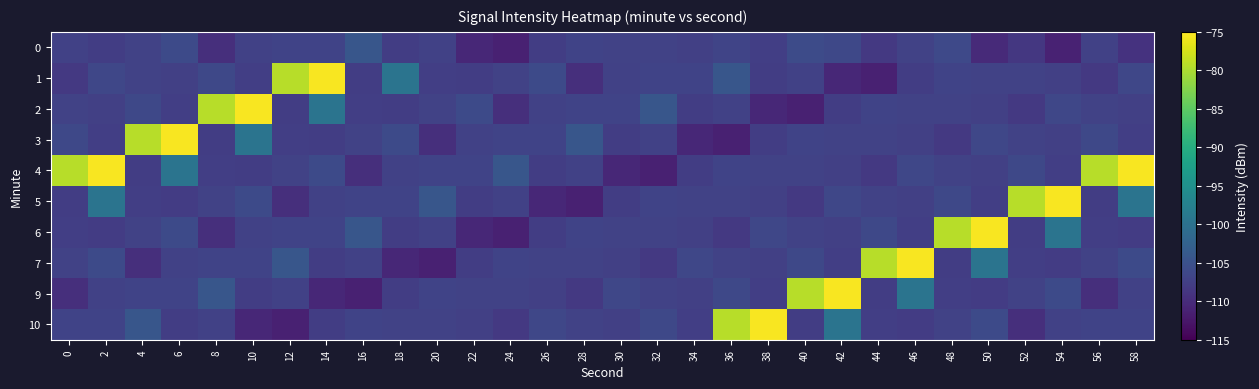

Reading left to right, transcribe all the data shown in this chart.

0: 0=-107.3	2=-107.8	4=-107.1	6=-106.0	8=-109.5	10=-107.3	12=-107.0	14=-107.0	16=-104.3	18=-107.7	20=-107.2	22=-110.6	24=-111.4	26=-107.7	28=-107.0	30=-107.1	32=-107.1	34=-107.4	36=-106.8	38=-107.6	40=-105.8	42=-106.4	44=-108.3	46=-107.1	48=-106.1	50=-110.2	52=-108.5	54=-111.2	56=-107.3	58=-109.1
1: 0=-108.4	2=-106.5	4=-107.1	6=-107.4	8=-106.4	10=-107.6	12=-79.3	14=-75.4	16=-107.8	18=-99.7	20=-107.6	22=-107.8	24=-107.1	26=-106.0	28=-109.5	30=-107.3	32=-107.0	34=-107.0	36=-104.3	38=-107.7	40=-107.2	42=-110.6	44=-111.4	46=-107.7	48=-107.0	50=-107.1	52=-107.1	54=-107.4	56=-108.4	58=-106.5
2: 0=-107.1	2=-107.4	4=-106.4	6=-107.6	8=-79.3	10=-75.4	12=-107.8	14=-99.7	16=-107.6	18=-107.8	20=-107.1	22=-106.0	24=-109.5	26=-107.3	28=-107.0	30=-107.0	32=-104.3	34=-107.7	36=-107.2	38=-110.6	40=-111.4	42=-107.7	44=-107.0	46=-107.1	48=-107.1	50=-107.4	52=-108.4	54=-106.5	56=-107.1	58=-107.4
3: 0=-106.4	2=-107.6	4=-79.3	6=-75.4	8=-107.8	10=-99.7	12=-107.6	14=-107.8	16=-107.1	18=-106.0	20=-109.5	22=-107.3	24=-107.0	26=-107.0	28=-104.3	30=-107.7	32=-107.2	34=-110.6	36=-111.4	38=-107.7	40=-107.0	42=-107.1	44=-107.1	46=-107.4	48=-108.4	50=-106.5	52=-107.1	54=-107.4	56=-106.4	58=-107.6
4: 0=-79.3	2=-75.4	4=-107.8	6=-99.7	8=-107.6	10=-107.8	12=-107.1	14=-106.0	16=-109.5	18=-107.3	20=-107.0	22=-107.0	24=-104.3	26=-107.7	28=-107.2	30=-110.6	32=-111.4	34=-107.7	36=-107.0	38=-107.1	40=-107.1	42=-107.4	44=-108.4	46=-106.5	48=-107.1	50=-107.4	52=-106.4	54=-107.6	56=-79.3	58=-75.4
5: 0=-107.8	2=-99.7	4=-107.6	6=-107.8	8=-107.1	10=-106.0	12=-109.5	14=-107.3	16=-107.0	18=-107.0	20=-104.3	22=-107.7	24=-107.2	26=-110.6	28=-111.4	30=-107.7	32=-107.0	34=-107.1	36=-107.1	38=-107.4	40=-108.4	42=-106.5	44=-107.1	46=-107.4	48=-106.4	50=-107.6	52=-79.3	54=-75.4	56=-107.8	58=-99.7
6: 0=-107.6	2=-107.8	4=-107.1	6=-106.0	8=-109.5	10=-107.3	12=-107.0	14=-107.0	16=-104.3	18=-107.7	20=-107.2	22=-110.6	24=-111.4	26=-107.7	28=-107.0	30=-107.1	32=-107.1	34=-107.4	36=-108.4	38=-106.5	40=-107.1	42=-107.4	44=-106.4	46=-107.6	48=-79.3	50=-75.4	52=-107.8	54=-99.7	56=-107.6	58=-107.8
7: 0=-107.1	2=-106.0	4=-109.5	6=-107.3	8=-107.0	10=-107.0	12=-104.3	14=-107.7	16=-107.2	18=-110.6	20=-111.4	22=-107.7	24=-107.0	26=-107.1	28=-107.1	30=-107.4	32=-108.4	34=-106.5	36=-107.1	38=-107.4	40=-106.4	42=-107.6	44=-79.3	46=-75.4	48=-107.8	50=-99.7	52=-107.6	54=-107.8	56=-107.1	58=-106.1
9: 0=-109.5	2=-107.3	4=-107.0	6=-107.0	8=-104.3	10=-107.7	12=-107.2	14=-110.6	16=-111.4	18=-107.7	20=-107.0	22=-107.1	24=-107.1	26=-107.4	28=-108.4	30=-106.5	32=-107.1	34=-107.4	36=-106.4	38=-107.6	40=-79.3	42=-75.4	44=-107.8	46=-99.7	48=-107.6	50=-107.8	52=-107.1	54=-106.1	56=-109.5	58=-107.3
10: 0=-107.0	2=-107.0	4=-104.3	6=-107.7	8=-107.2	10=-110.6	12=-111.4	14=-107.7	16=-107.0	18=-107.1	20=-107.1	22=-107.4	24=-108.4	26=-106.5	28=-107.1	30=-107.4	32=-106.4	34=-107.6	36=-79.3	38=-75.4	40=-107.8	42=-99.7	44=-107.6	46=-107.8	48=-107.1	50=-106.1	52=-109.5	54=-107.3	56=-107.0	58=-107.0